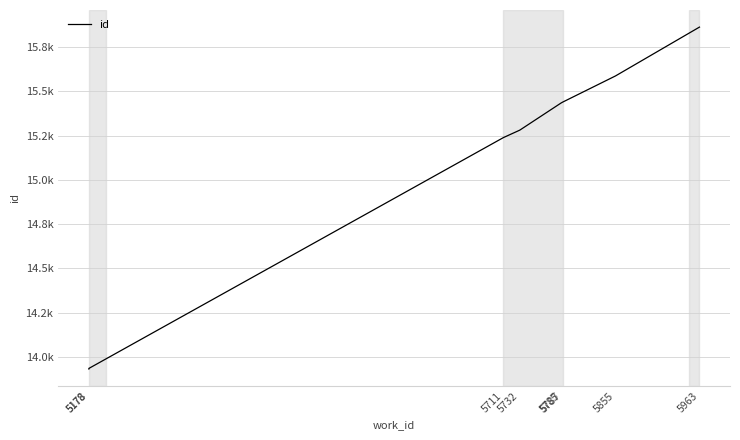

What is the value of the 4th point from the left?

15281